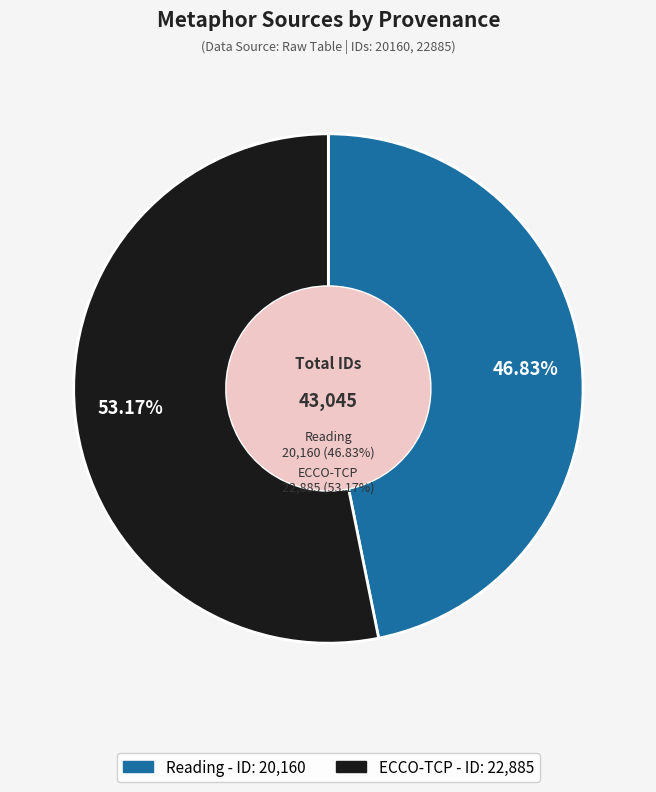

To the nearest percent, what percentage of the pie is ECCO-TCP?

53%